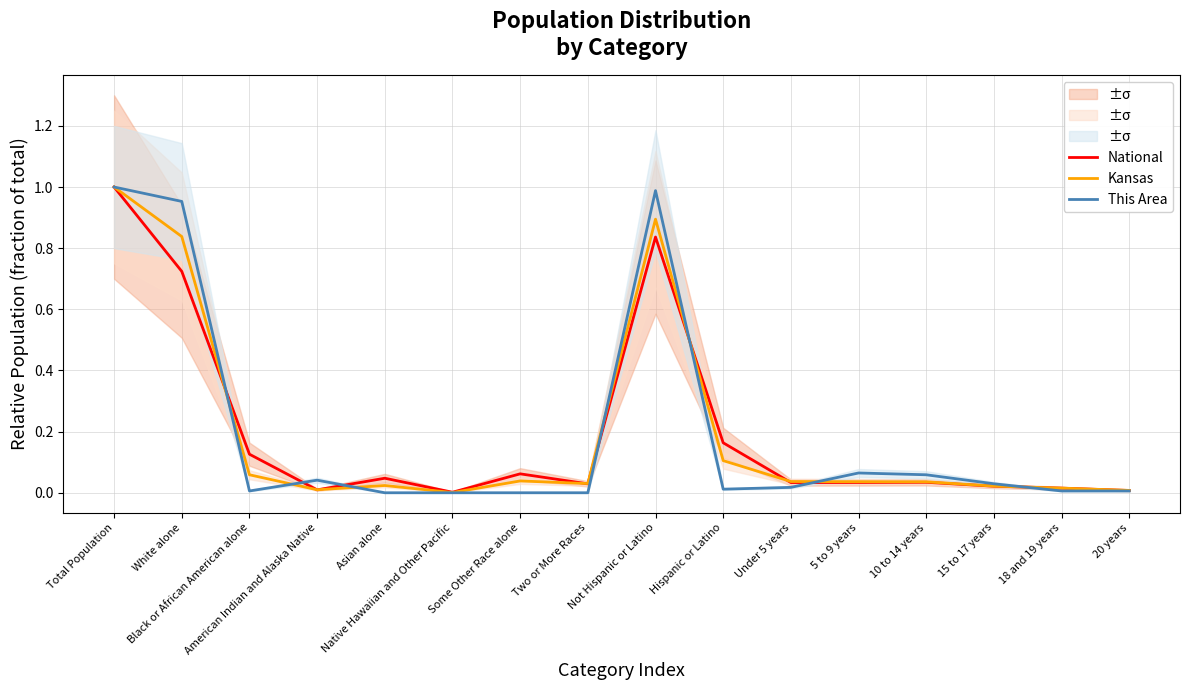

At which label does This Area reach its minimum?

Asian alone